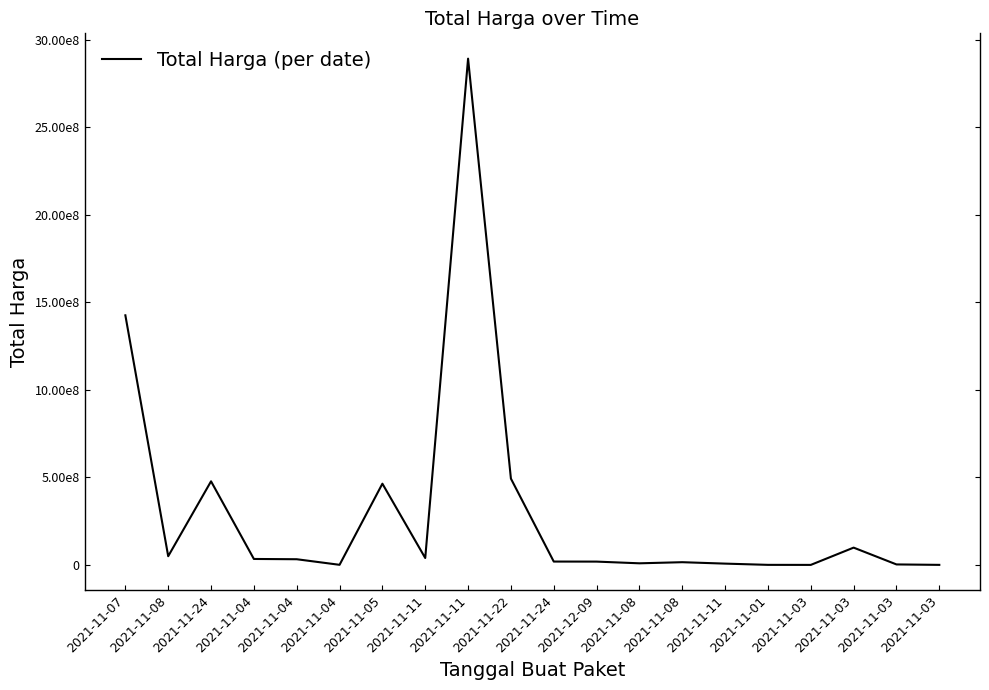

Does the chart display data point markers on the line(s)?

No